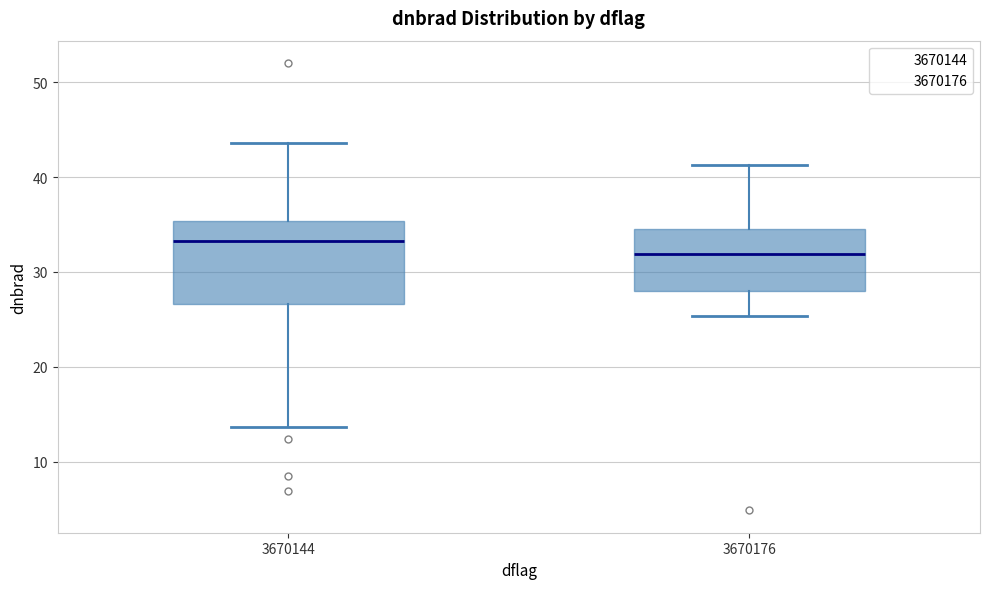

Which box's median line is the highest?

3670144